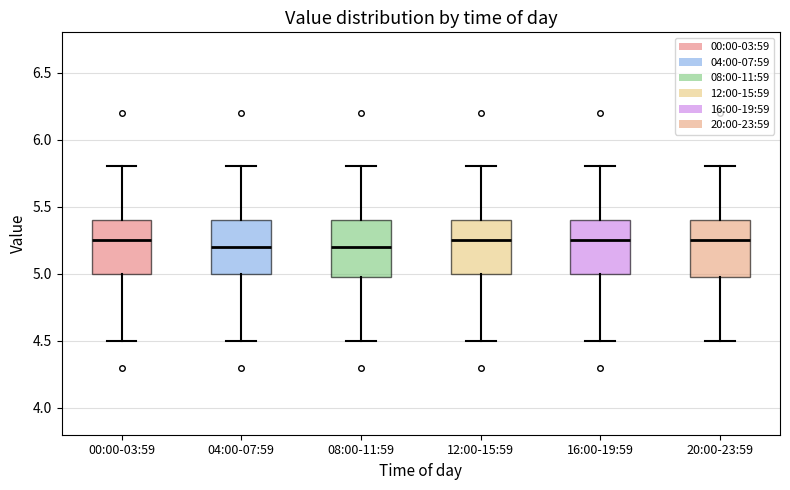

Reading left to right, read every box against the y-axis: the position of its median line, the range the box covers, and the ends of its whiskers. The values are not printed on the chart, so give them approximately, as read against the axis.

00:00-03:59: median 5.25, box 5.00 to 5.40, whiskers 4.50 to 5.80
04:00-07:59: median 5.20, box 5.00 to 5.40, whiskers 4.50 to 5.80
08:00-11:59: median 5.20, box 5.00 to 5.40, whiskers 4.50 to 5.80
12:00-15:59: median 5.25, box 5.00 to 5.40, whiskers 4.50 to 5.80
16:00-19:59: median 5.25, box 5.00 to 5.40, whiskers 4.50 to 5.80
20:00-23:59: median 5.25, box 5.00 to 5.40, whiskers 4.50 to 5.80